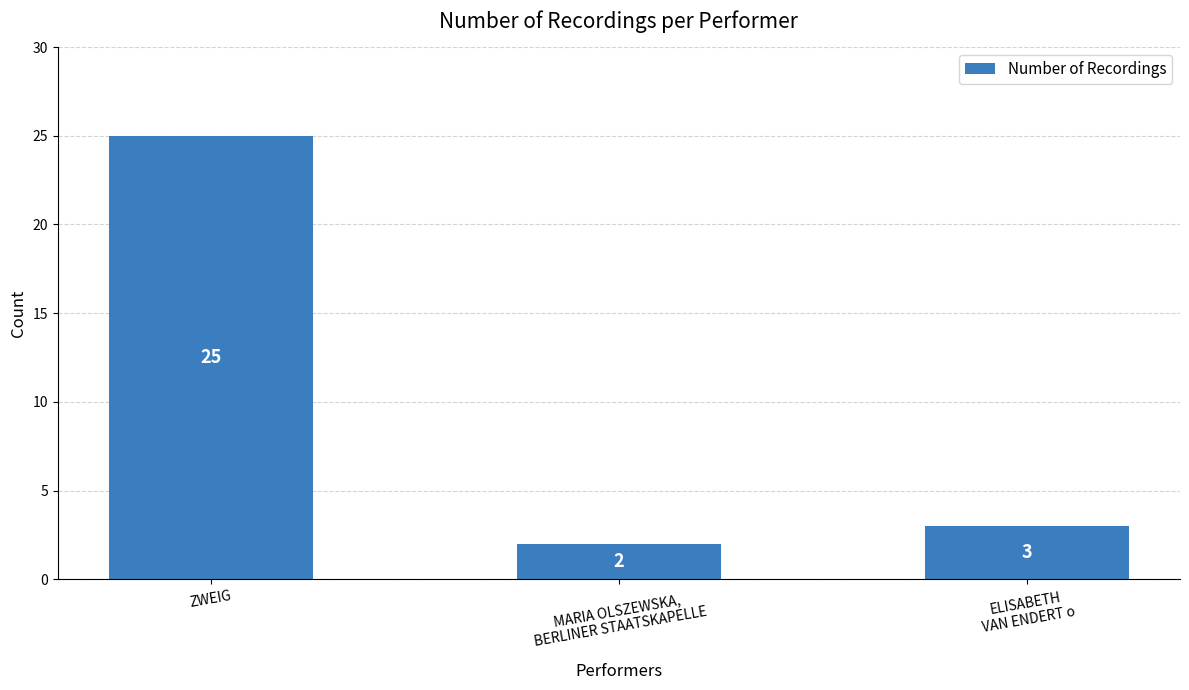

Is it true that the value at MARIA OLSZEWSKA,
BERLINER STAATSKAPELLE is 1?

False